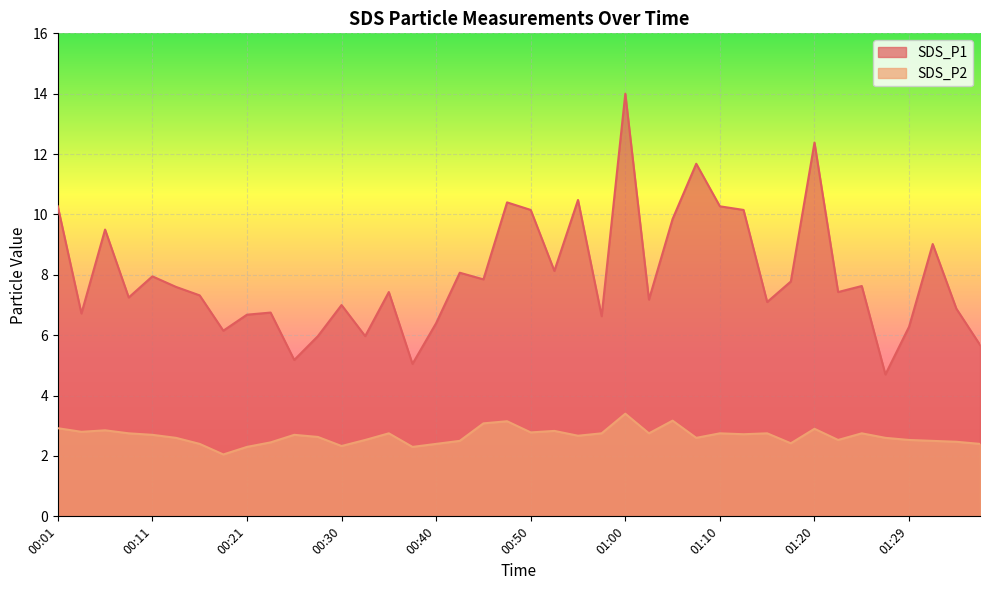

At which label does SDS_P1 reach its peak?

01:00